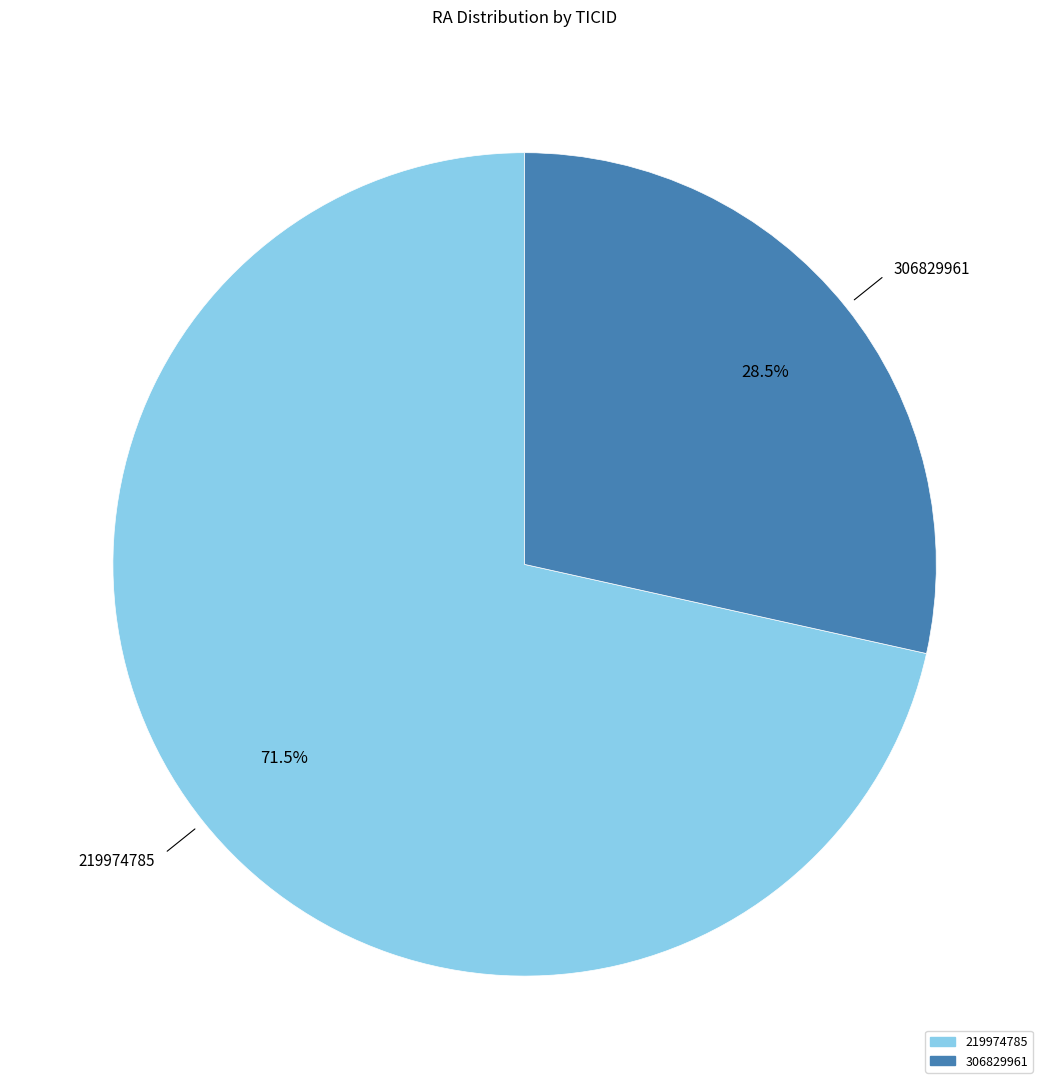

Which has a higher value, 219974785 or 306829961?

219974785